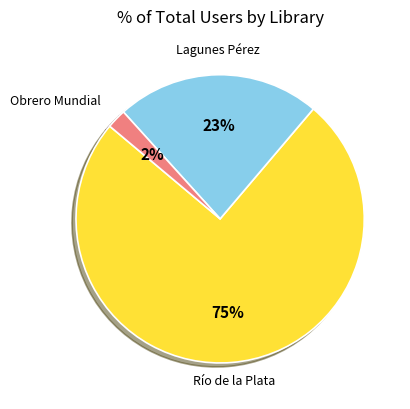

To the nearest percent, what is the difference between the largest and smallest slice percentages?

73%